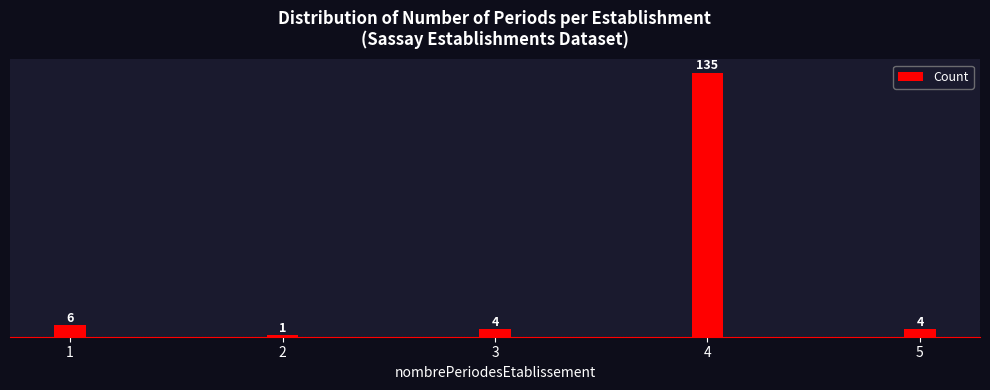

Reading left to right, transcribe all the data shown in this chart.

1=6	2=1	3=4	4=135	5=4